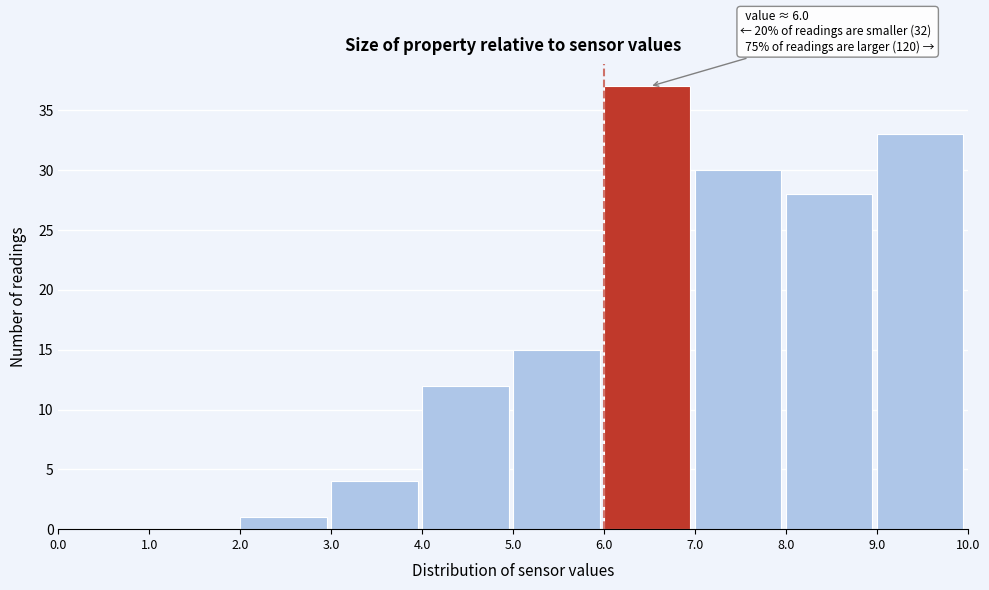

Over which range of the x-axis is the bar tallest?

6.0 to 7.0